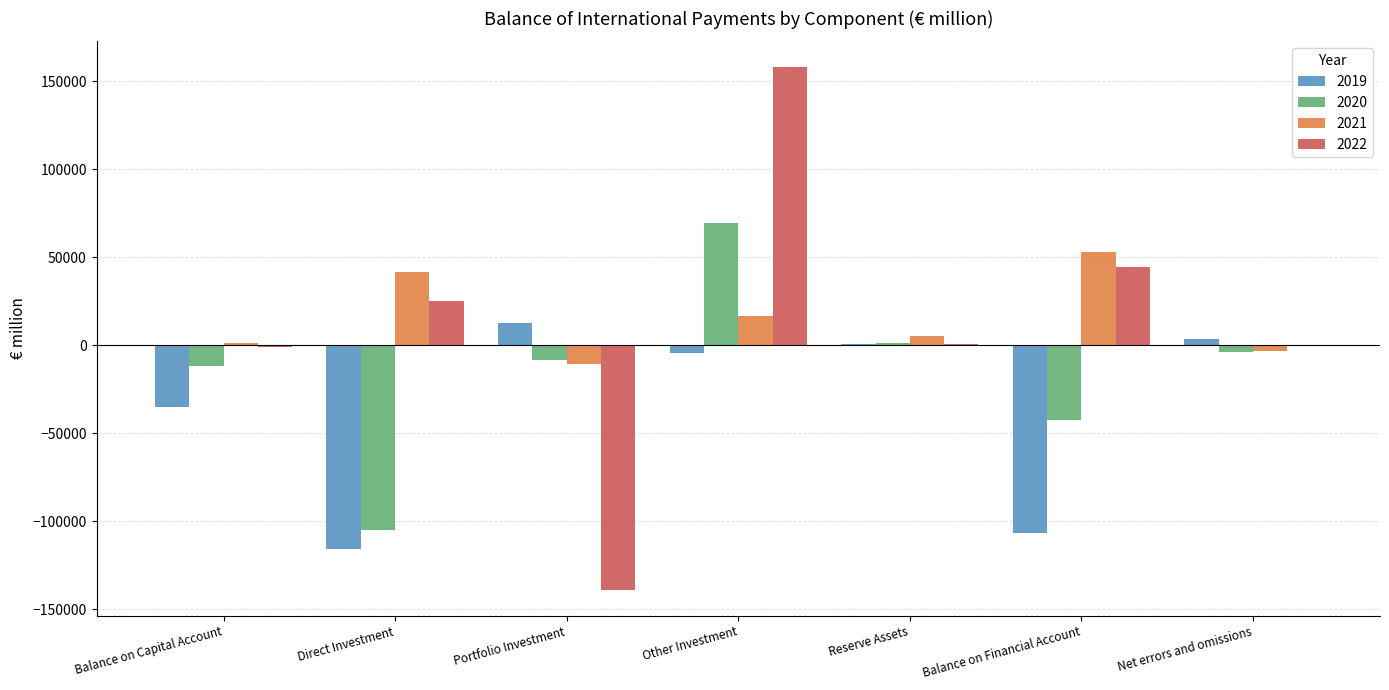

At which category is the sum across all series the highest?

Other Investment